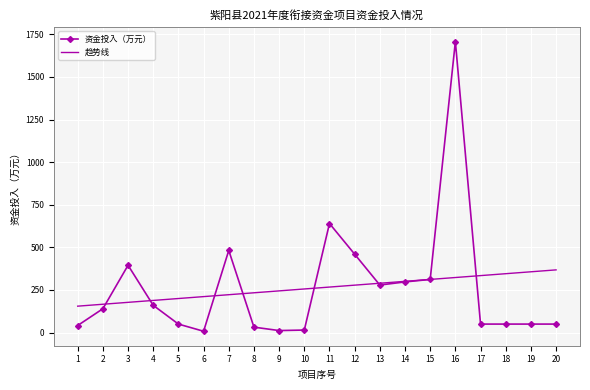

What is the lowest value of the 趋势线 series?

155.1